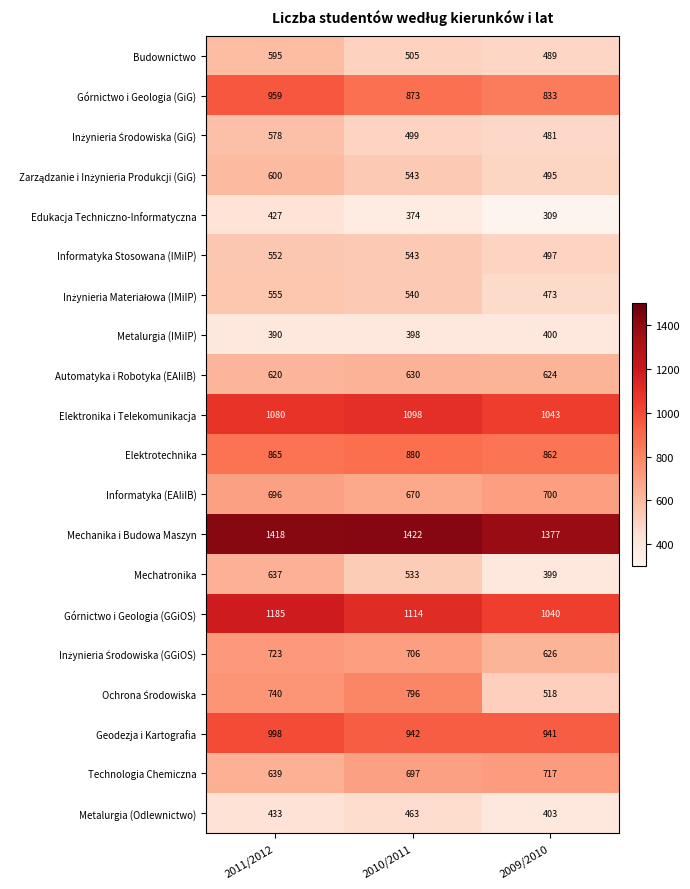

What value does the Automatyka i Robotyka (EAIiIB) series have at 2011/2012, to the nearest 10?

620